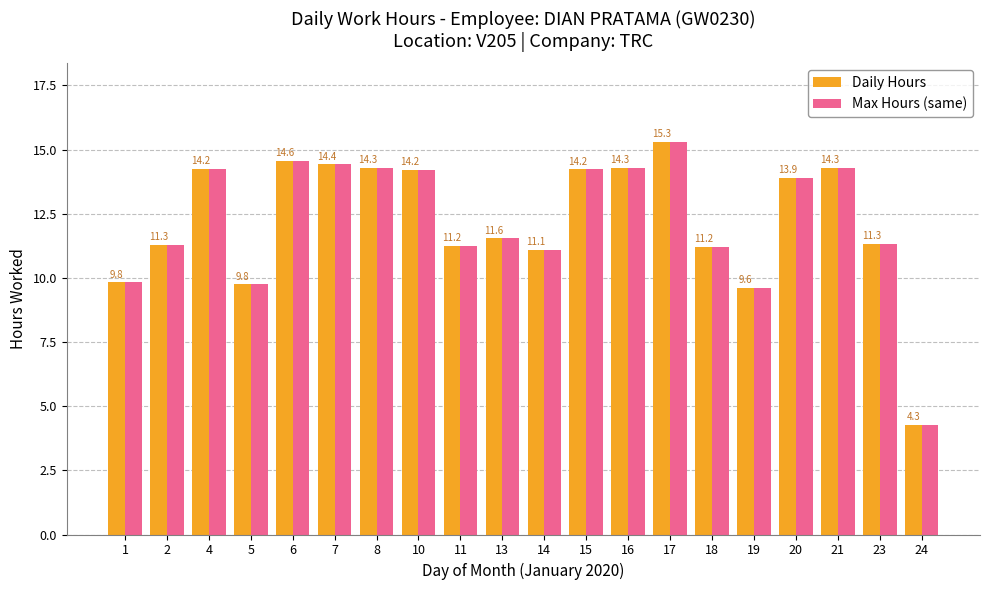

At how many categories does at least one series exceed 12?

10